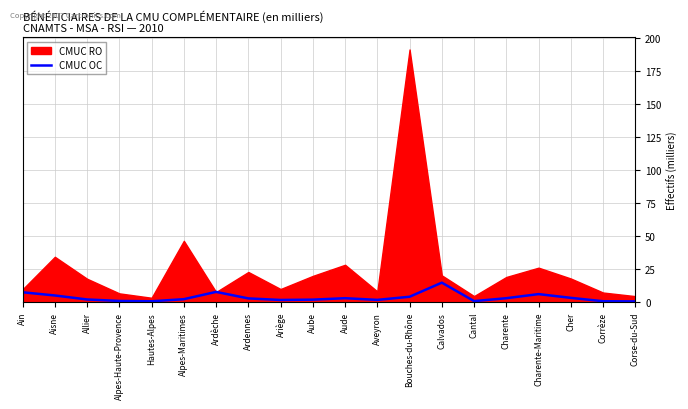

What position from the right is Alpes-Maritimes?

15